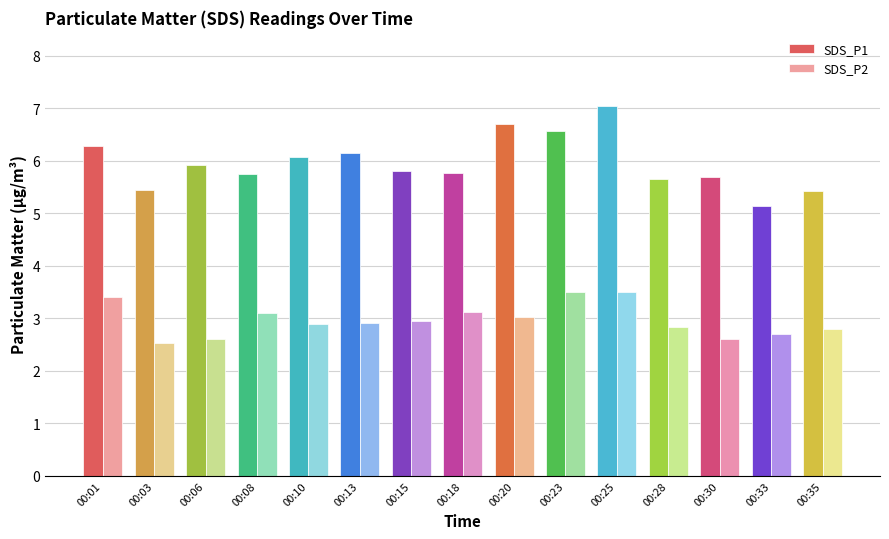

Are the bars grouped side by side (vs. stacked)?

Yes